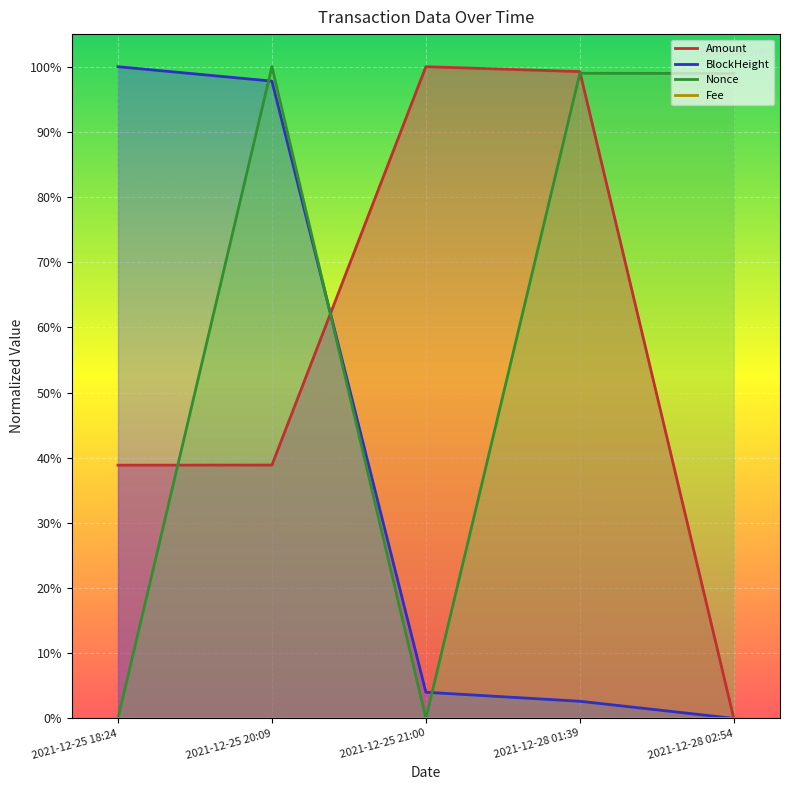

Which series has the widest spread of values?

Amount